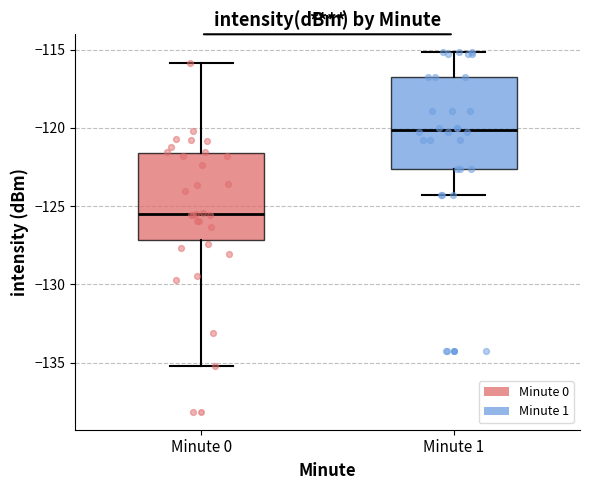

Reading left to right, read every box against the y-axis: the position of its median line, the range the box covers, and the ends of its whiskers. The values are not printed on the chart, so give them approximately, as read against the axis.

Minute 0: median -125.5, box -127.0 to -121.5, whiskers -135.0 to -116.0
Minute 1: median -120.0, box -122.5 to -117.0, whiskers -124.5 to -115.0